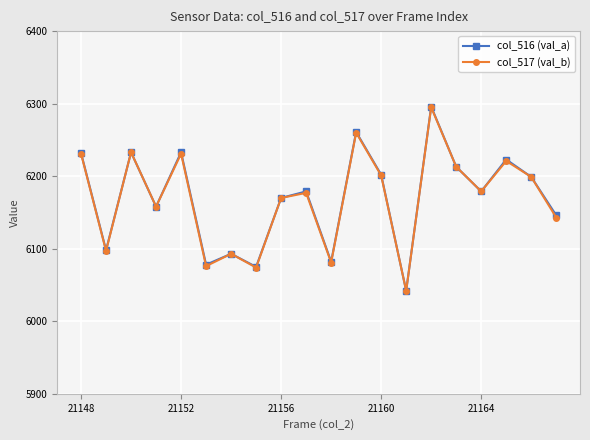

In col_517 (val_b), how many points are lower than both neighbors (excluding endpoints)?

7